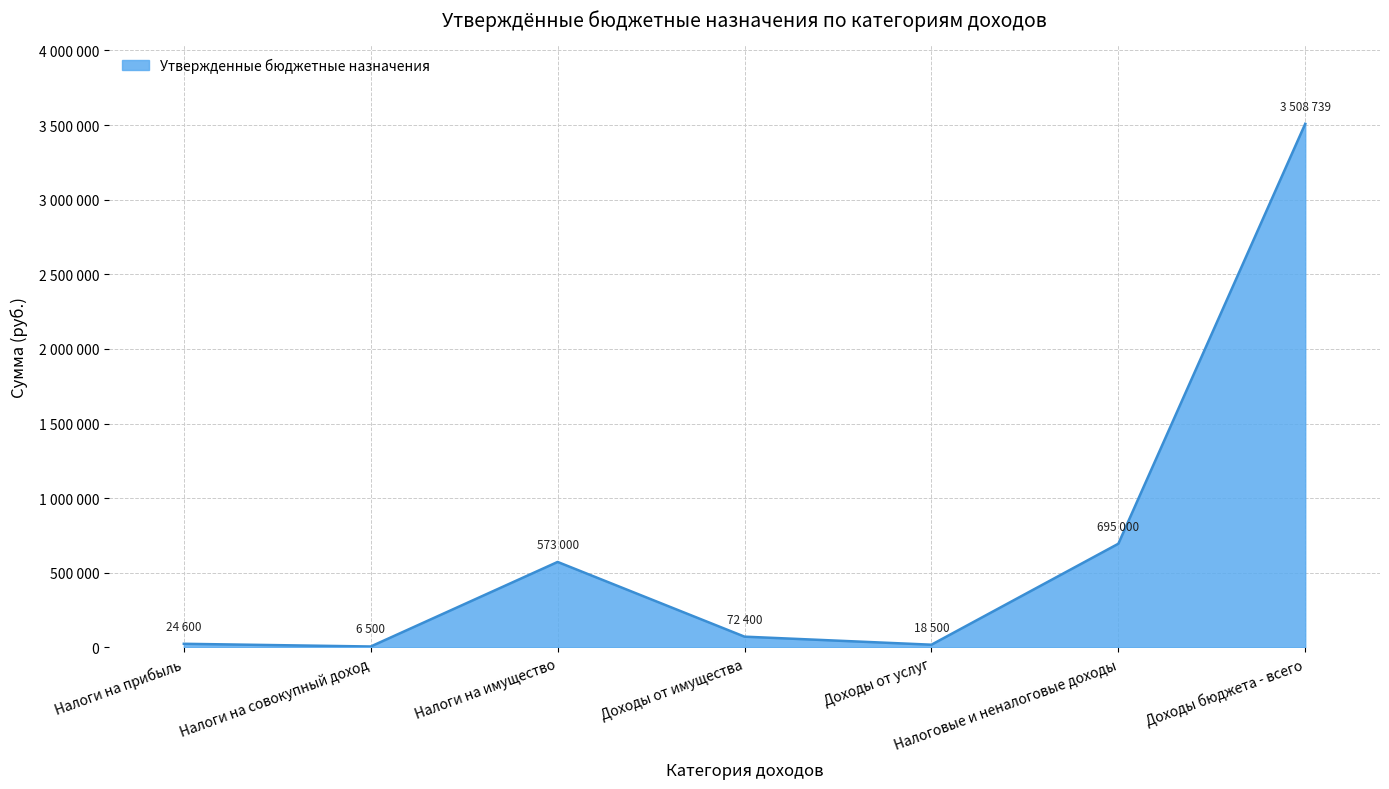

Does the chart have visible grid lines?

Yes